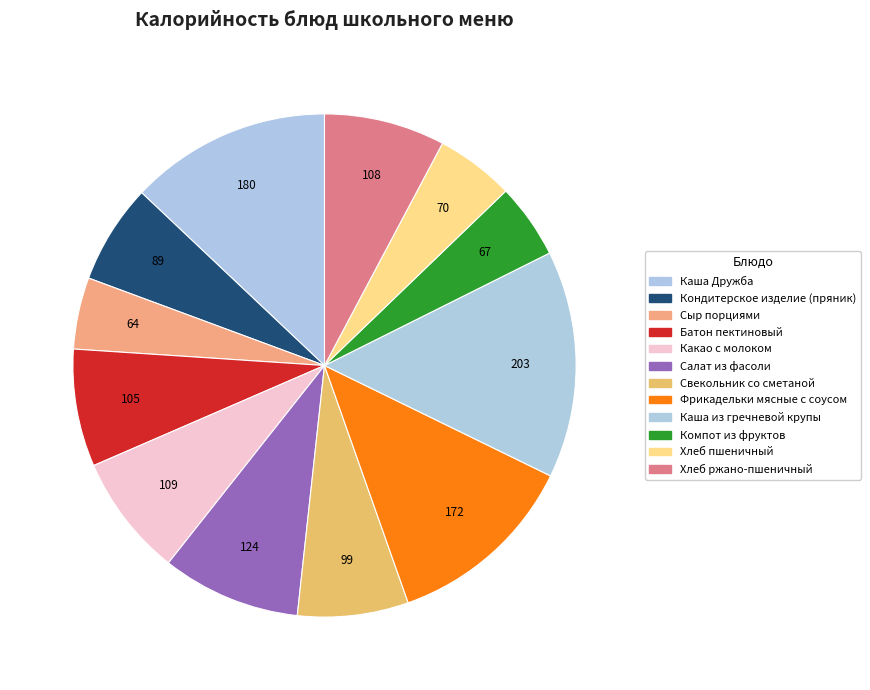

To the nearest percent, what portion does Какао с молоком represent?

8%